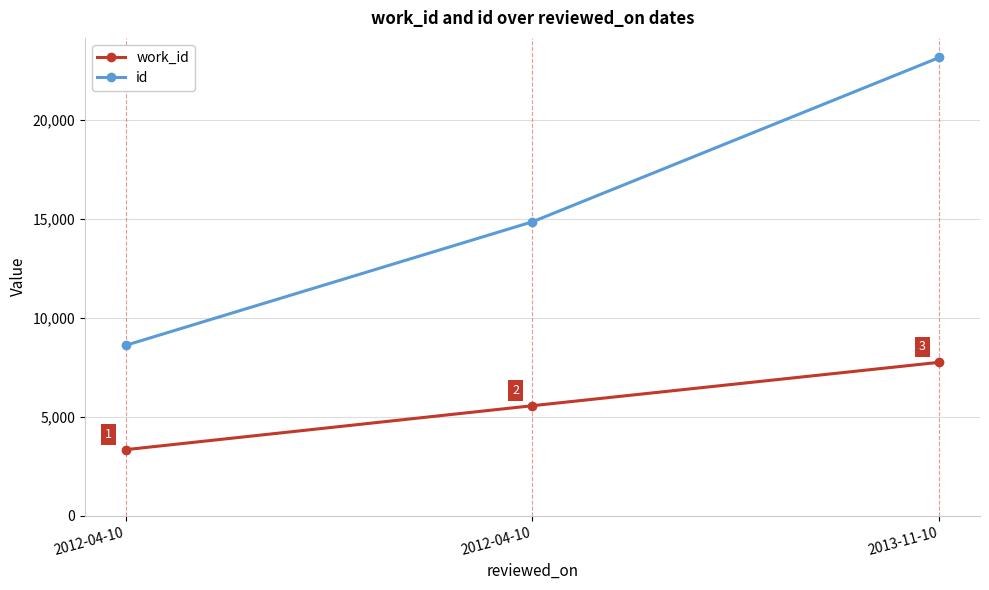

How many lines are shown in the chart?

2